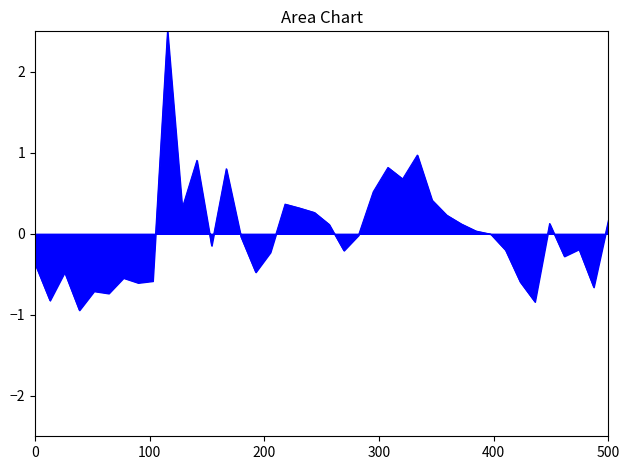

What is the maximum value shown in the chart?

2.5